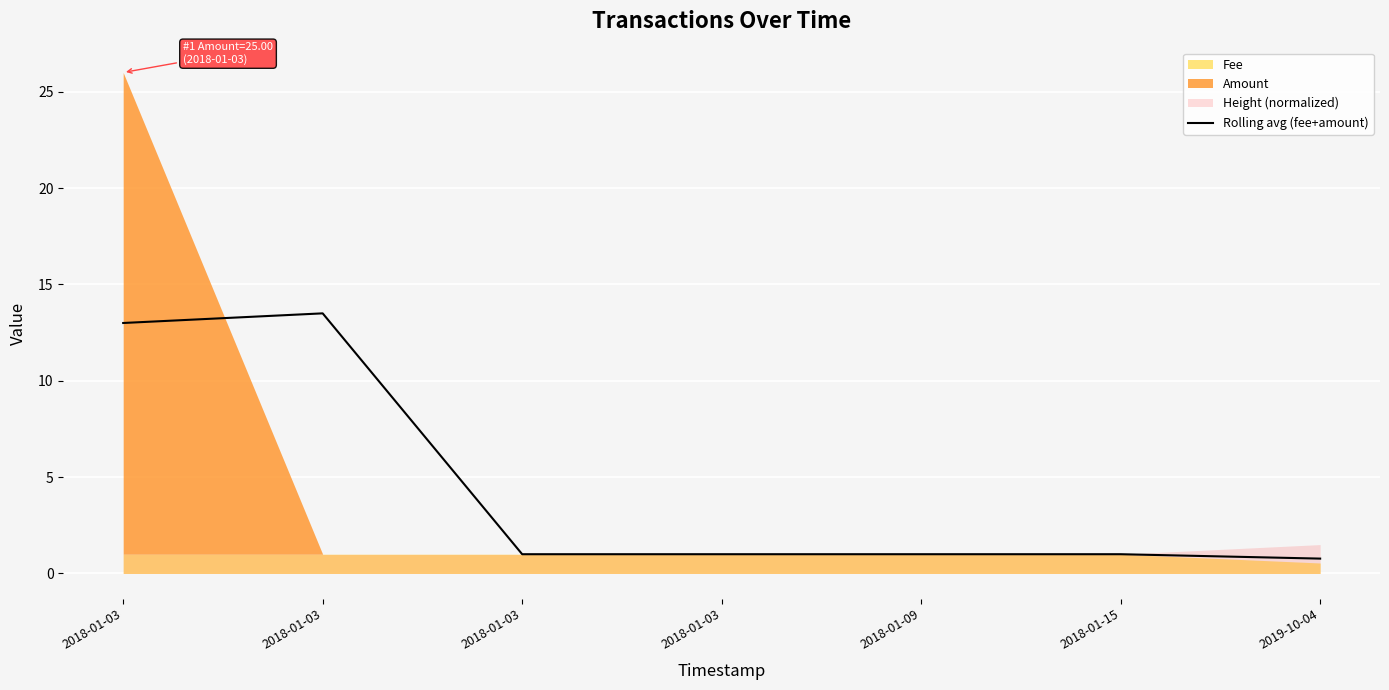

Rank the categories by value from lowest to highest.

2019-10-04, 2018-01-03, 2018-01-03, 2018-01-09, 2018-01-15, 2018-01-03, 2018-01-03